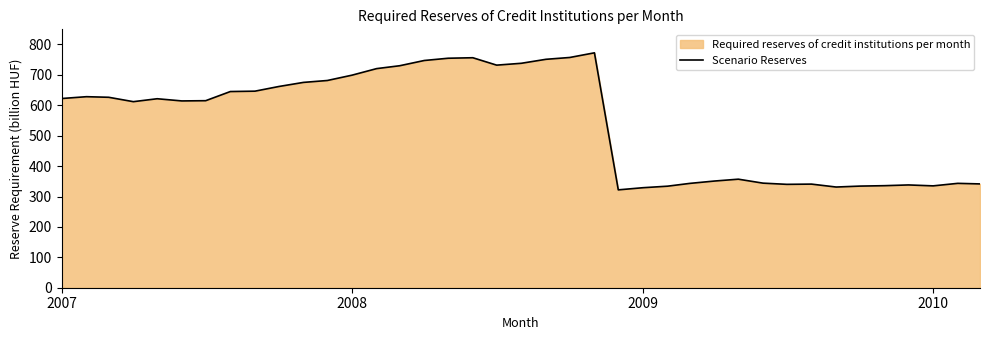

What is the label of the 39th point from the right?

2007